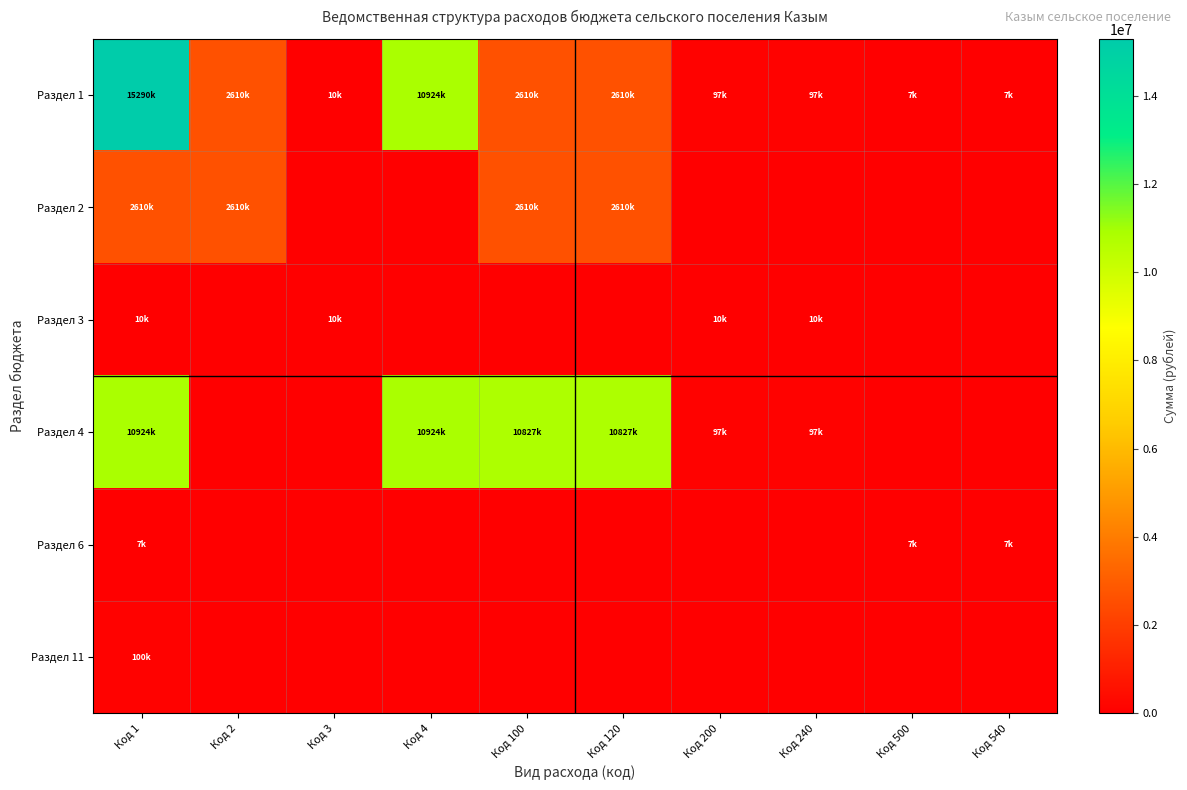

Reading right to left, what are all the values shown in this chart?

Раздел 1: Код 540=7200	Код 500=7200	Код 240=96700	Код 200=96700	Код 120=2609900	Код 100=2609900	Код 4=10923500	Код 3=10000	Код 2=2609900	Код 1=15290200
Раздел 2: Код 540=0	Код 500=0	Код 240=0	Код 200=0	Код 120=2609900	Код 100=2609900	Код 4=0	Код 3=0	Код 2=2609900	Код 1=2609900
Раздел 3: Код 540=0	Код 500=0	Код 240=10000	Код 200=10000	Код 120=0	Код 100=0	Код 4=0	Код 3=10000	Код 2=0	Код 1=10000
Раздел 4: Код 540=0	Код 500=0	Код 240=96700	Код 200=96700	Код 120=10826800	Код 100=10826800	Код 4=10923500	Код 3=0	Код 2=0	Код 1=10923500
Раздел 6: Код 540=7200	Код 500=7200	Код 240=0	Код 200=0	Код 120=0	Код 100=0	Код 4=0	Код 3=0	Код 2=0	Код 1=7200
Раздел 11: Код 540=0	Код 500=0	Код 240=0	Код 200=0	Код 120=0	Код 100=0	Код 4=0	Код 3=0	Код 2=0	Код 1=100000